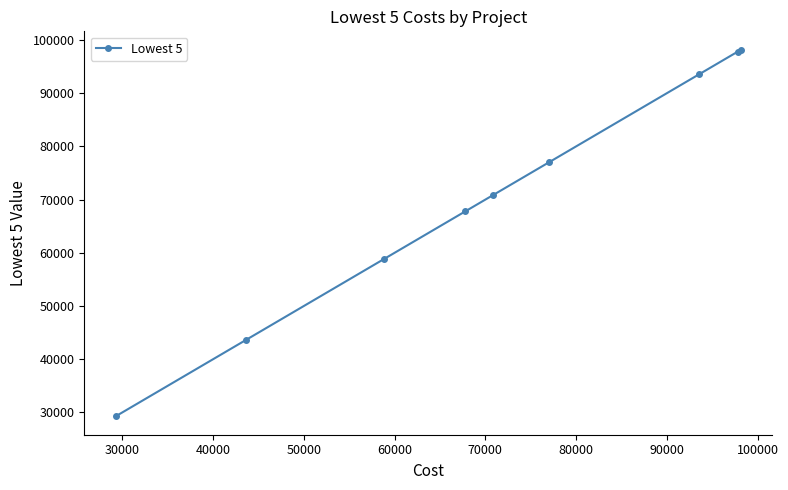

What is the sum of all values?

637030